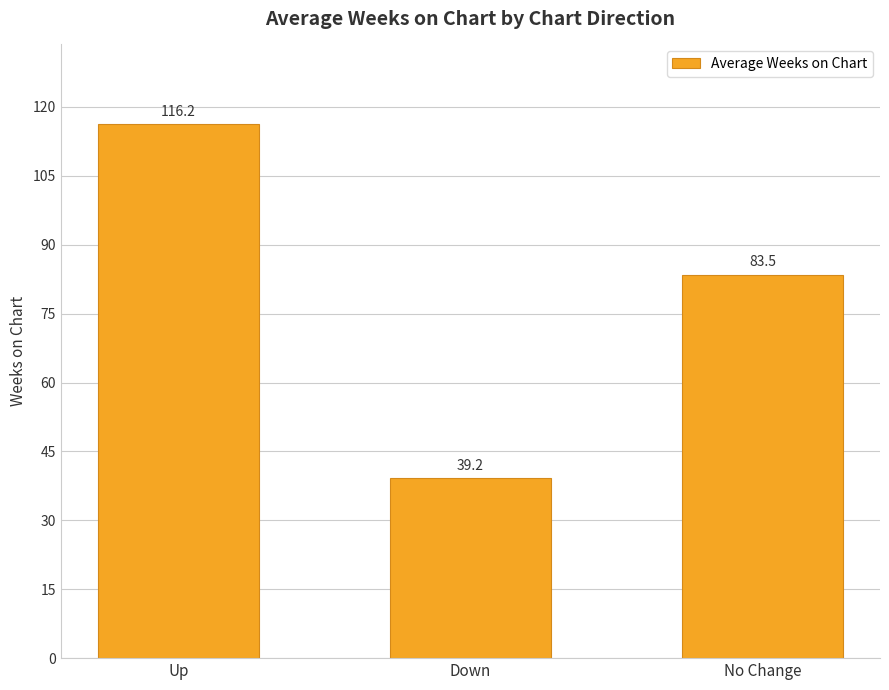

What position from the left is No Change?

3